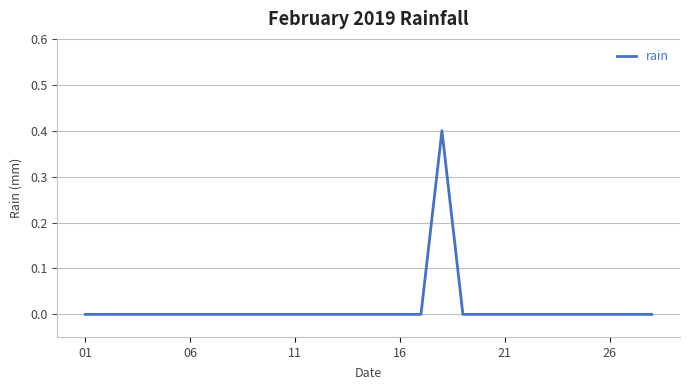

What is the sum of all values?

0.4